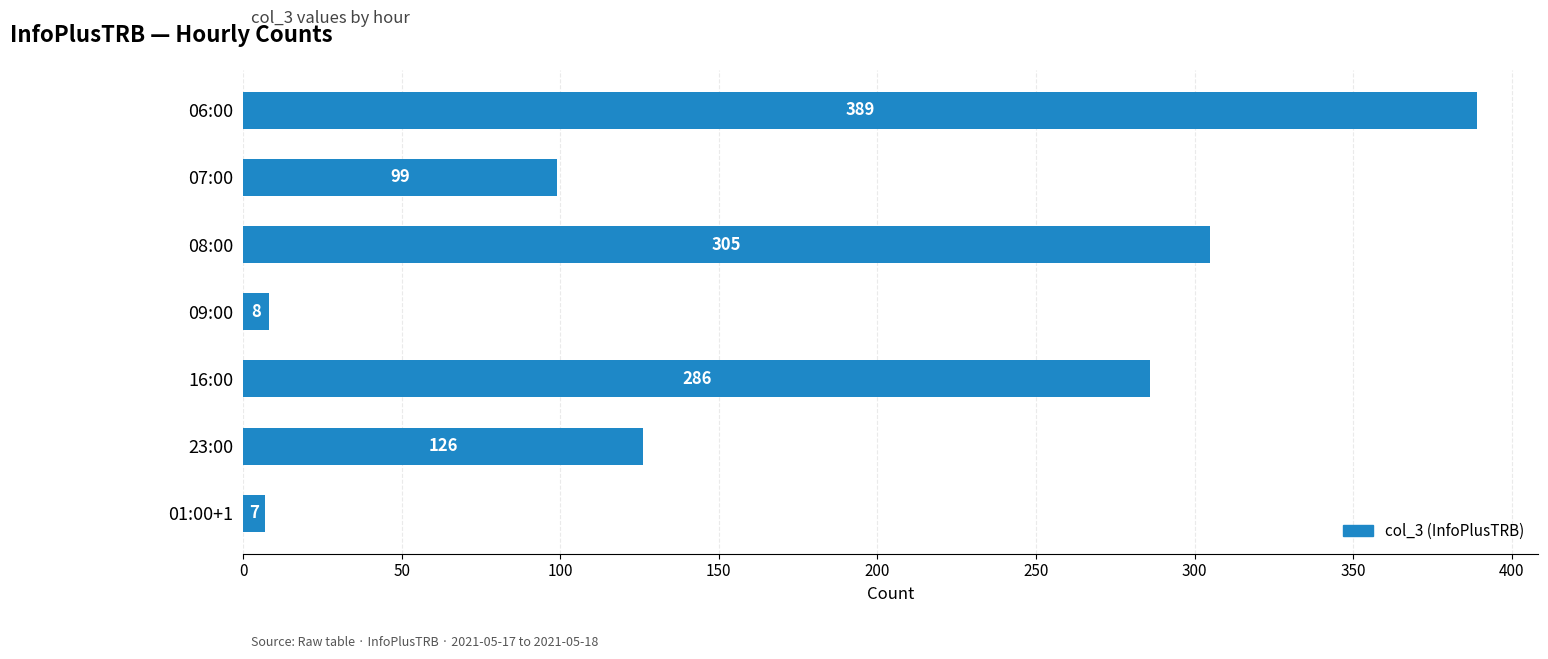

What is the difference between the maximum and minimum values?

382